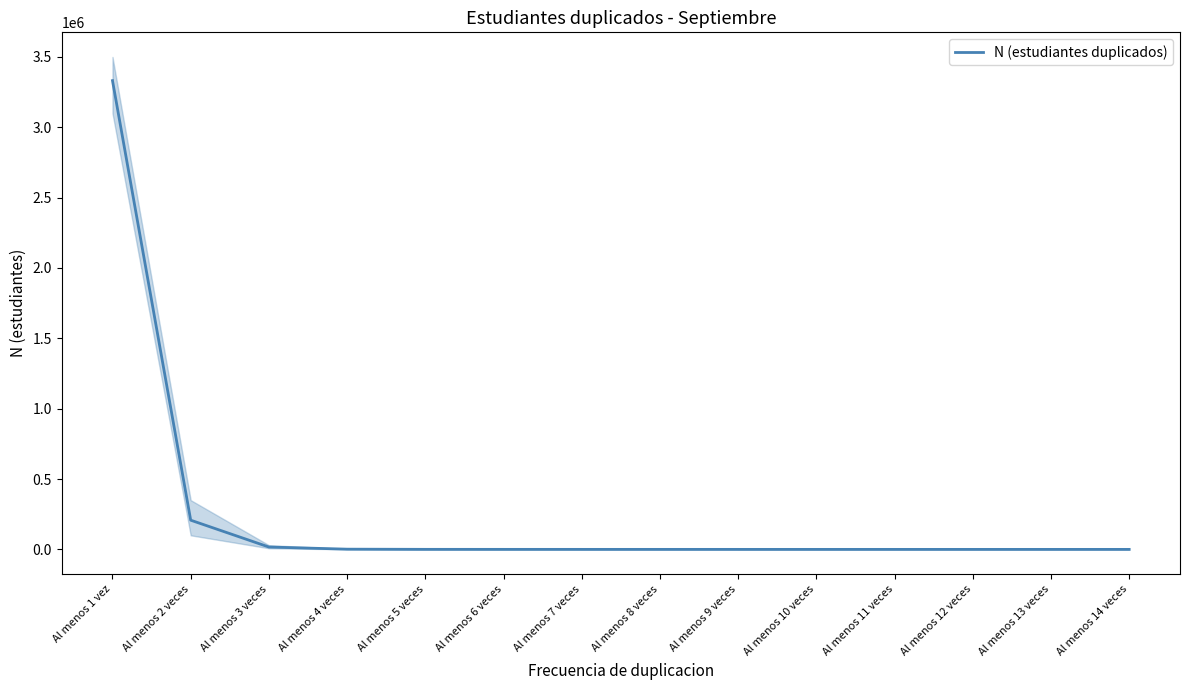

What is the value of the 10th point from the left?

21